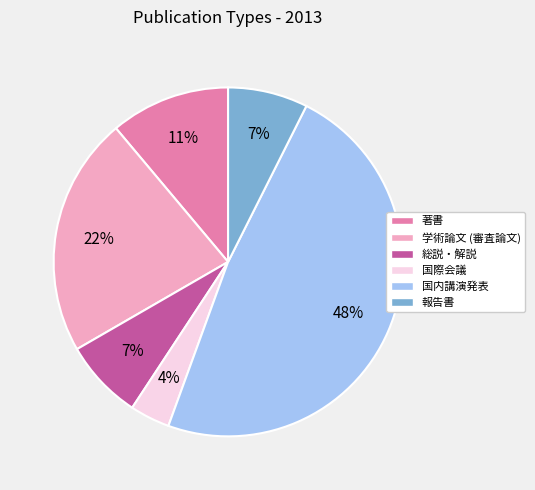

Which category has the smallest portion of the pie?

国際会議